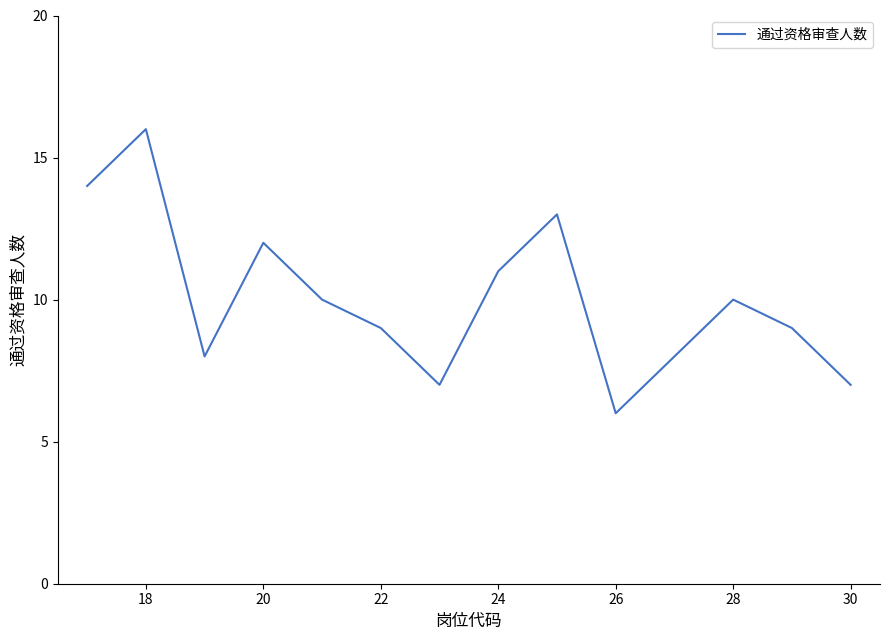

What is the greatest value displayed?

16